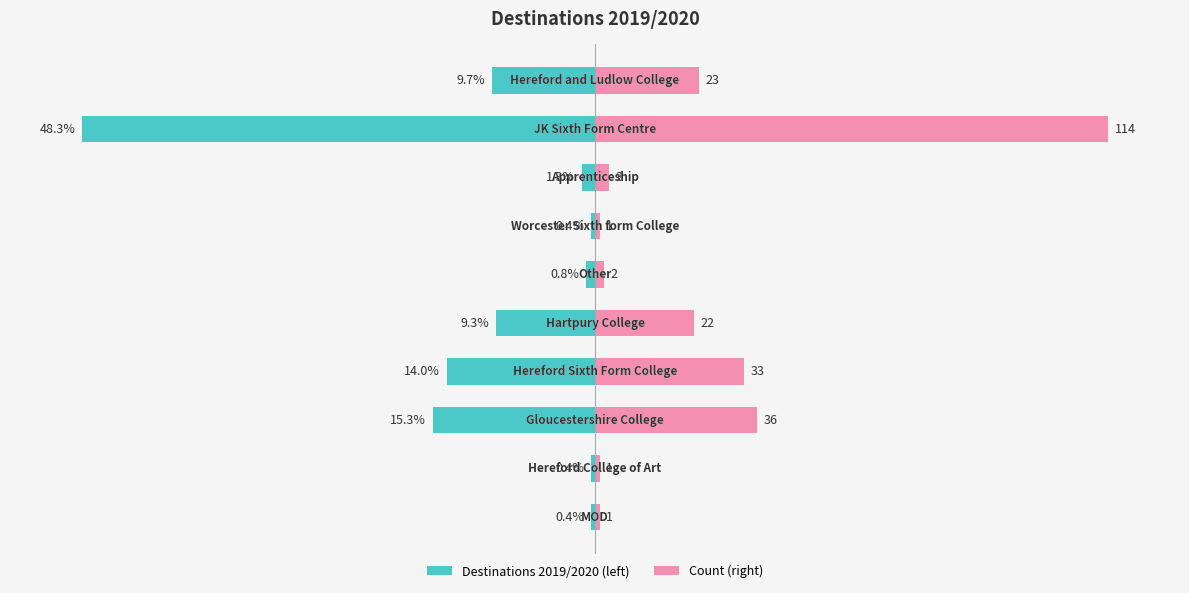

Which has a higher value, 6 or 2?

6